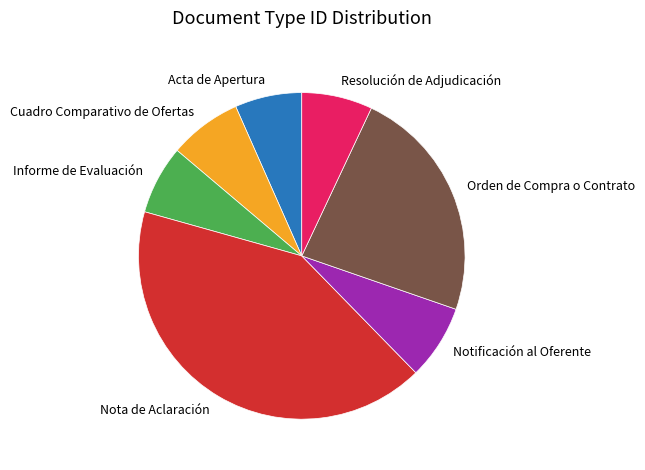

Combined, do Notificación al Oferente and Acta de Apertura account for over 50%?

No